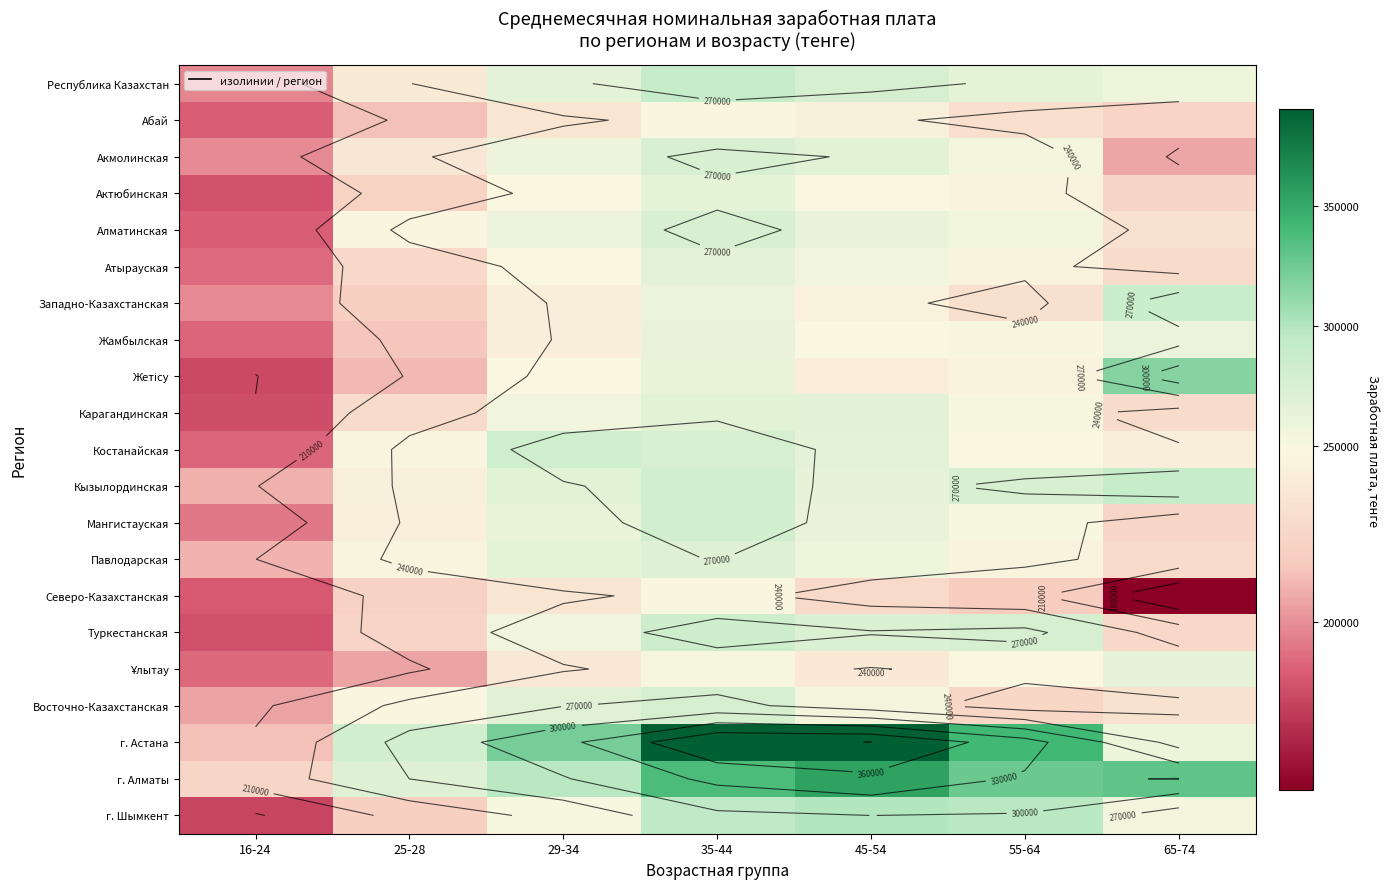

At 35-44, list the series in order from largest to smallest.

г. Астана, г. Алматы, г. Шымкент, Республика Казахстан, Туркестанская, Мангистауская, Кызылординская, Восточно-Казахстанская, Костанайская, Алматинская, Акмолинская, Павлодарская, Карагандинская, Атырауская, Актюбинская, Жетісу, Жамбылская, Западно-Казахстанская, Ұлытау, Абай, Северо-Казахстанская